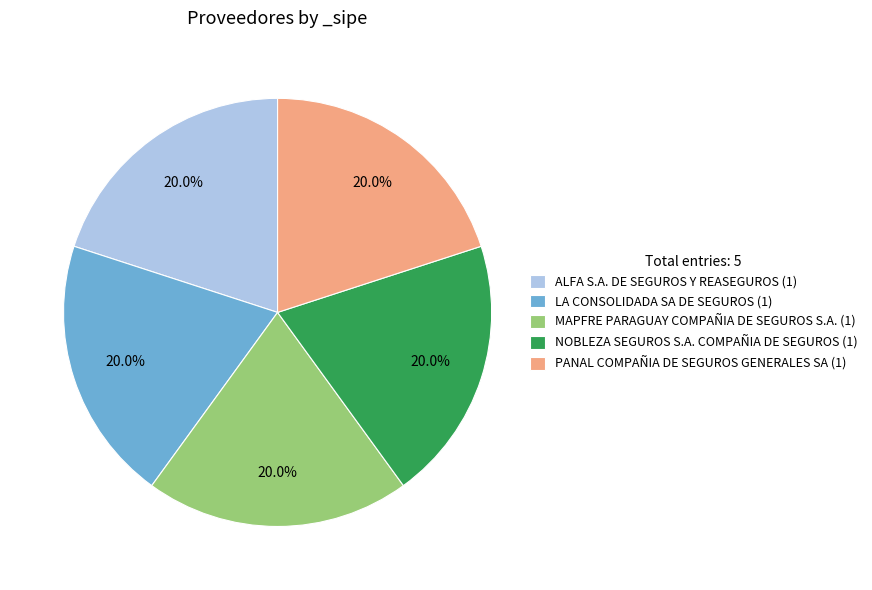

Is there a majority slice in this chart?

No